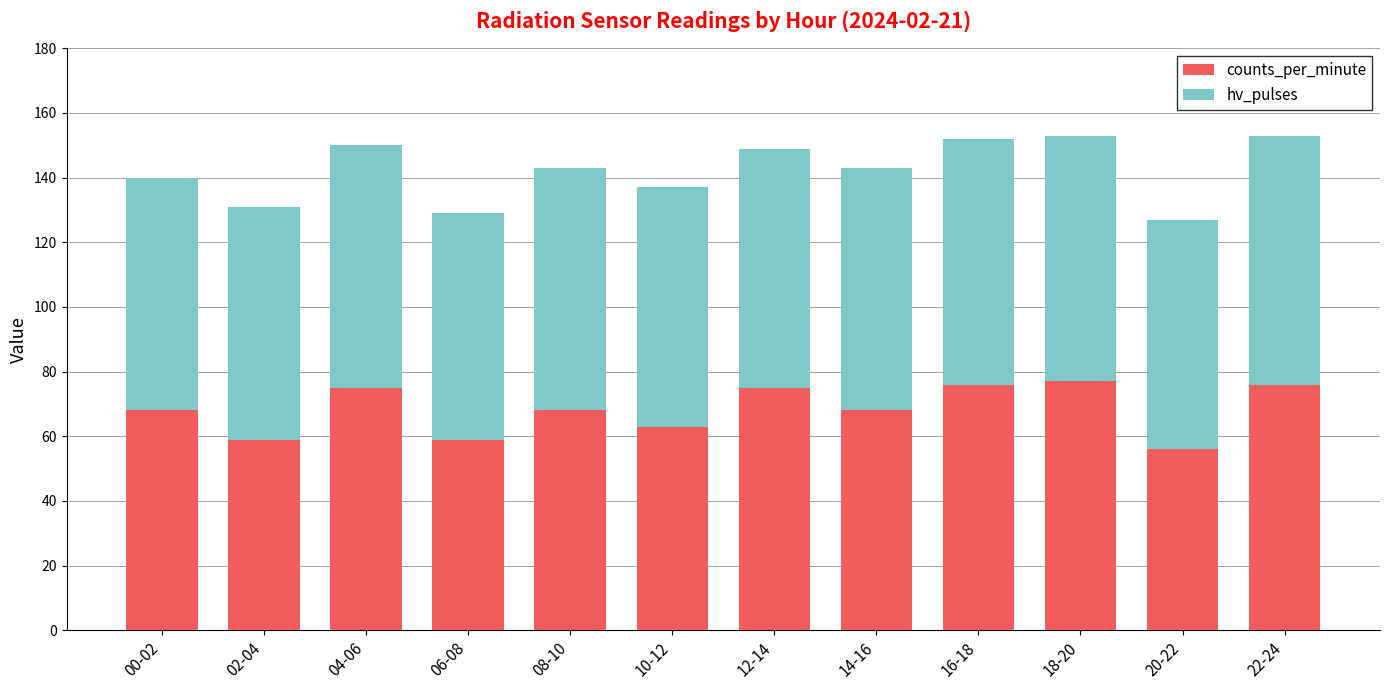

What is the value of the counts_per_minute bar at the 11th from the left?

56